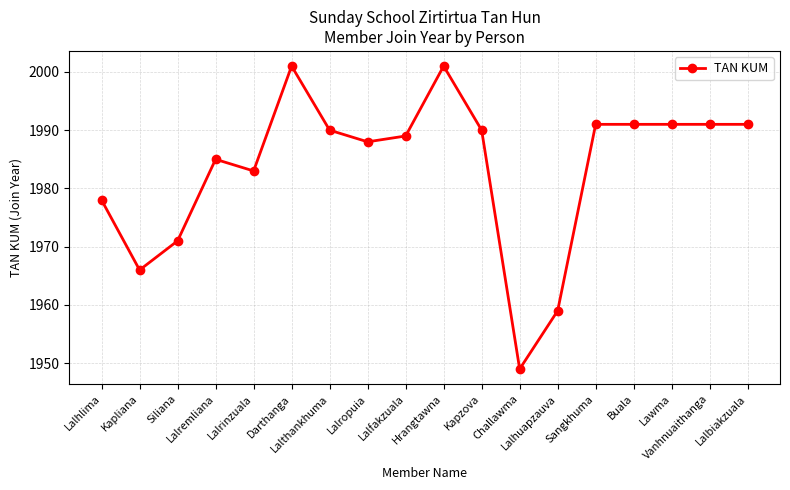

What is the value of the 11th point from the left?

1990